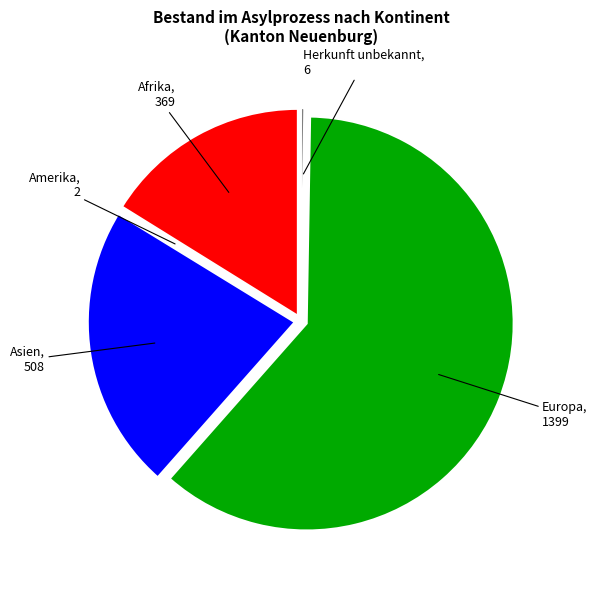

Which category has the biggest portion of the pie?

Europa